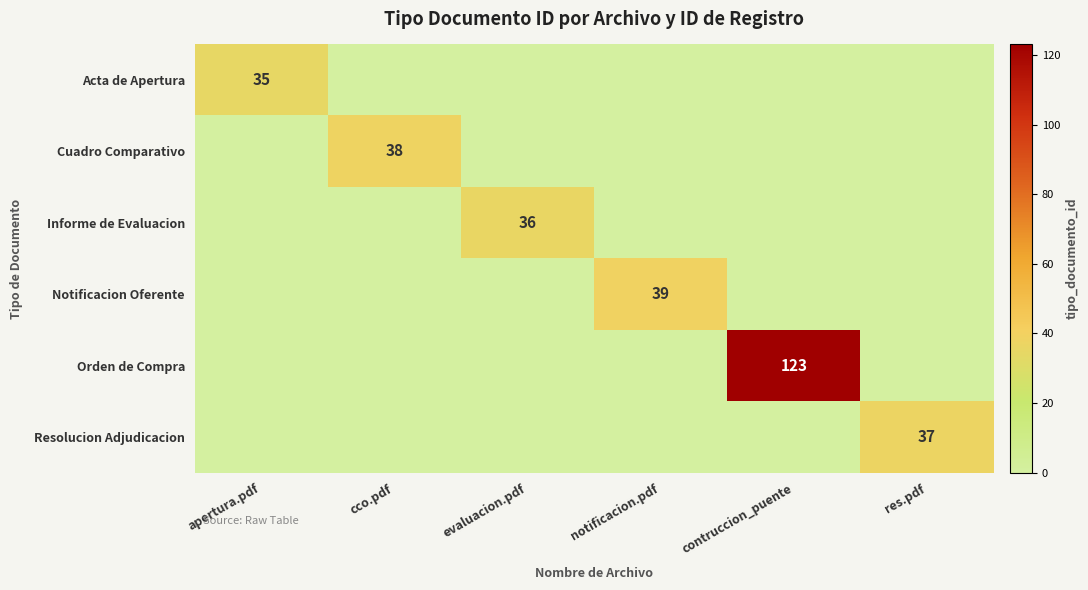

What is the total value across all series at evaluacion.pdf?

36